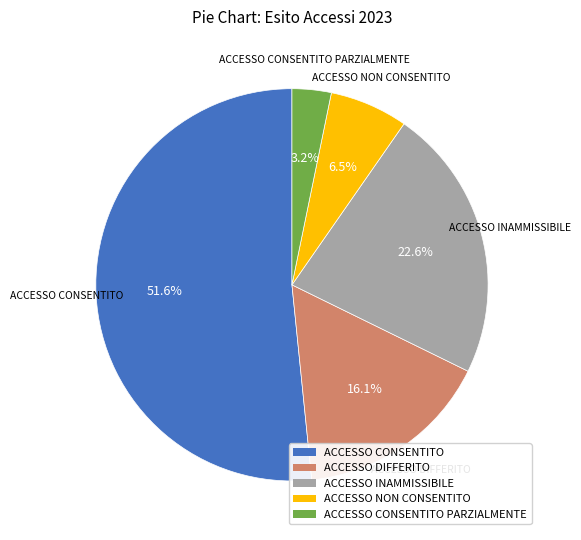

To the nearest percent, what is the average slice percentage?

20%